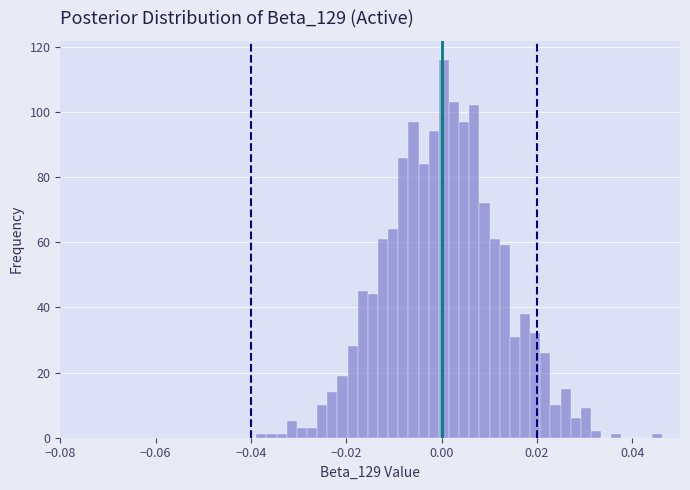

Read against the x-axis, roughly where is the centre of the tallest bar?

0.000